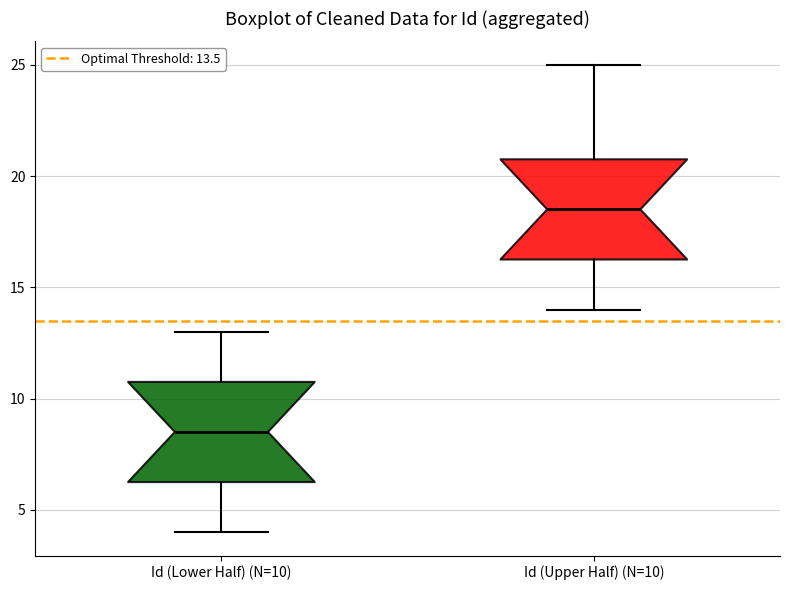

Which box's median line is the lowest?

Id (Lower Half) (N=10)